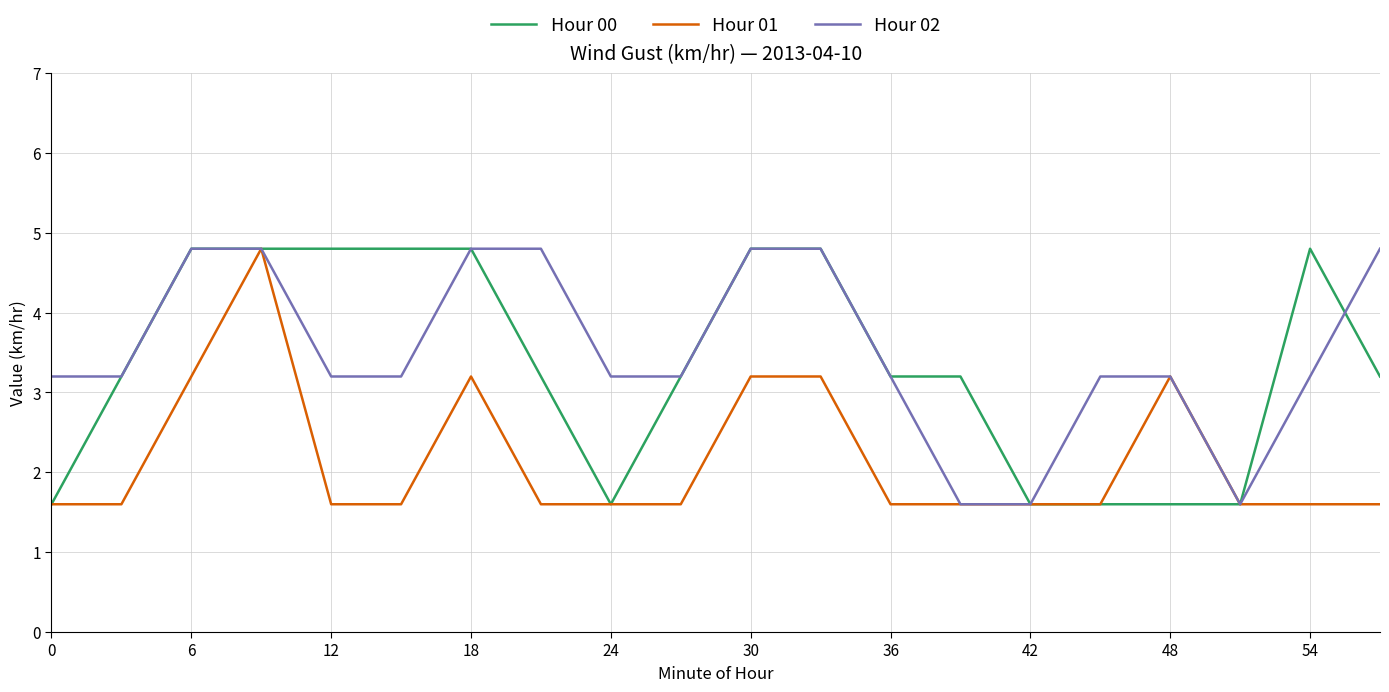

Which series has the largest total across all categories?

Hour 02